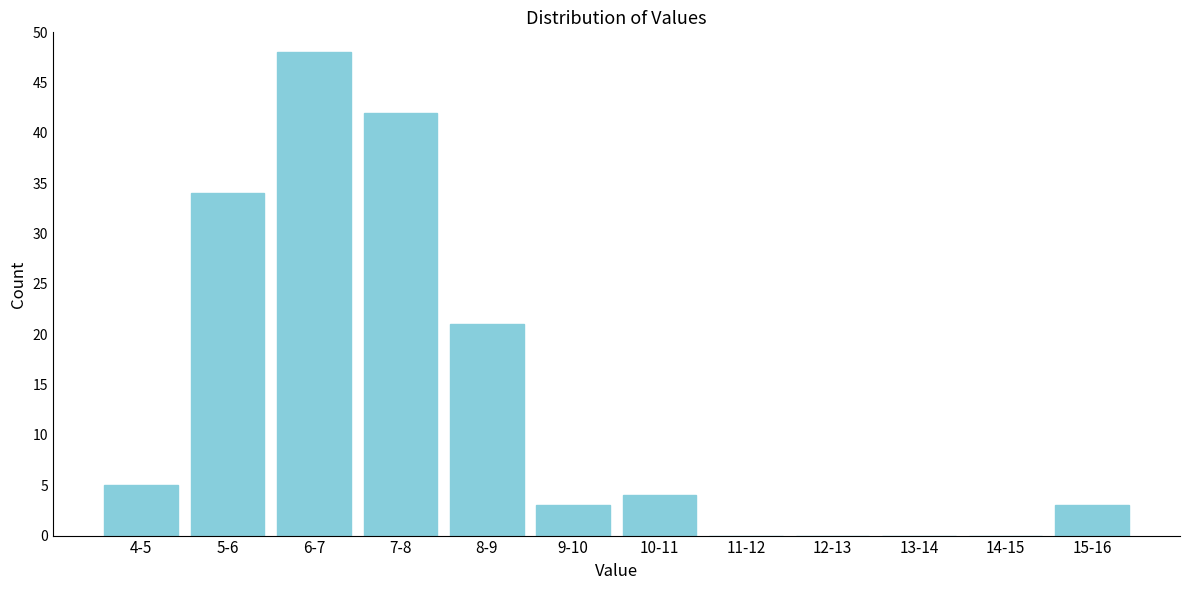

Reading right to left, what are all the values shown in this chart?

15-16=3	14-15=0	13-14=0	12-13=0	11-12=0	10-11=4	9-10=3	8-9=21	7-8=42	6-7=48	5-6=34	4-5=5